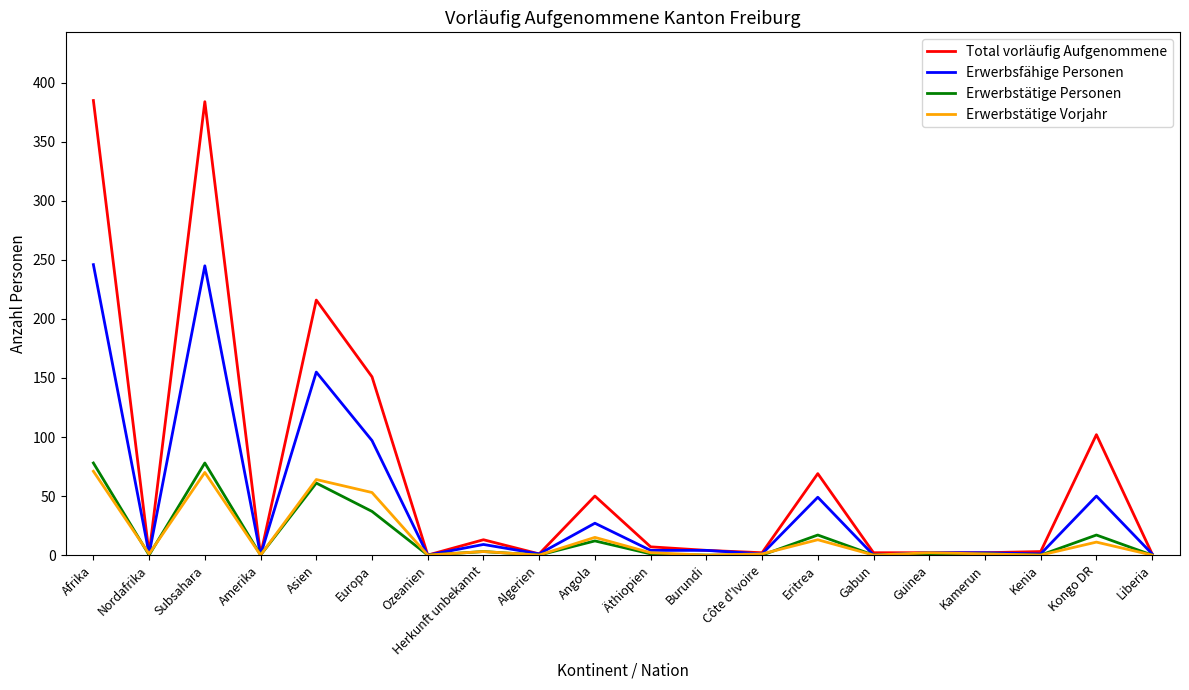

What is the sum of all Erwerbstätige Vorjahr values?

307